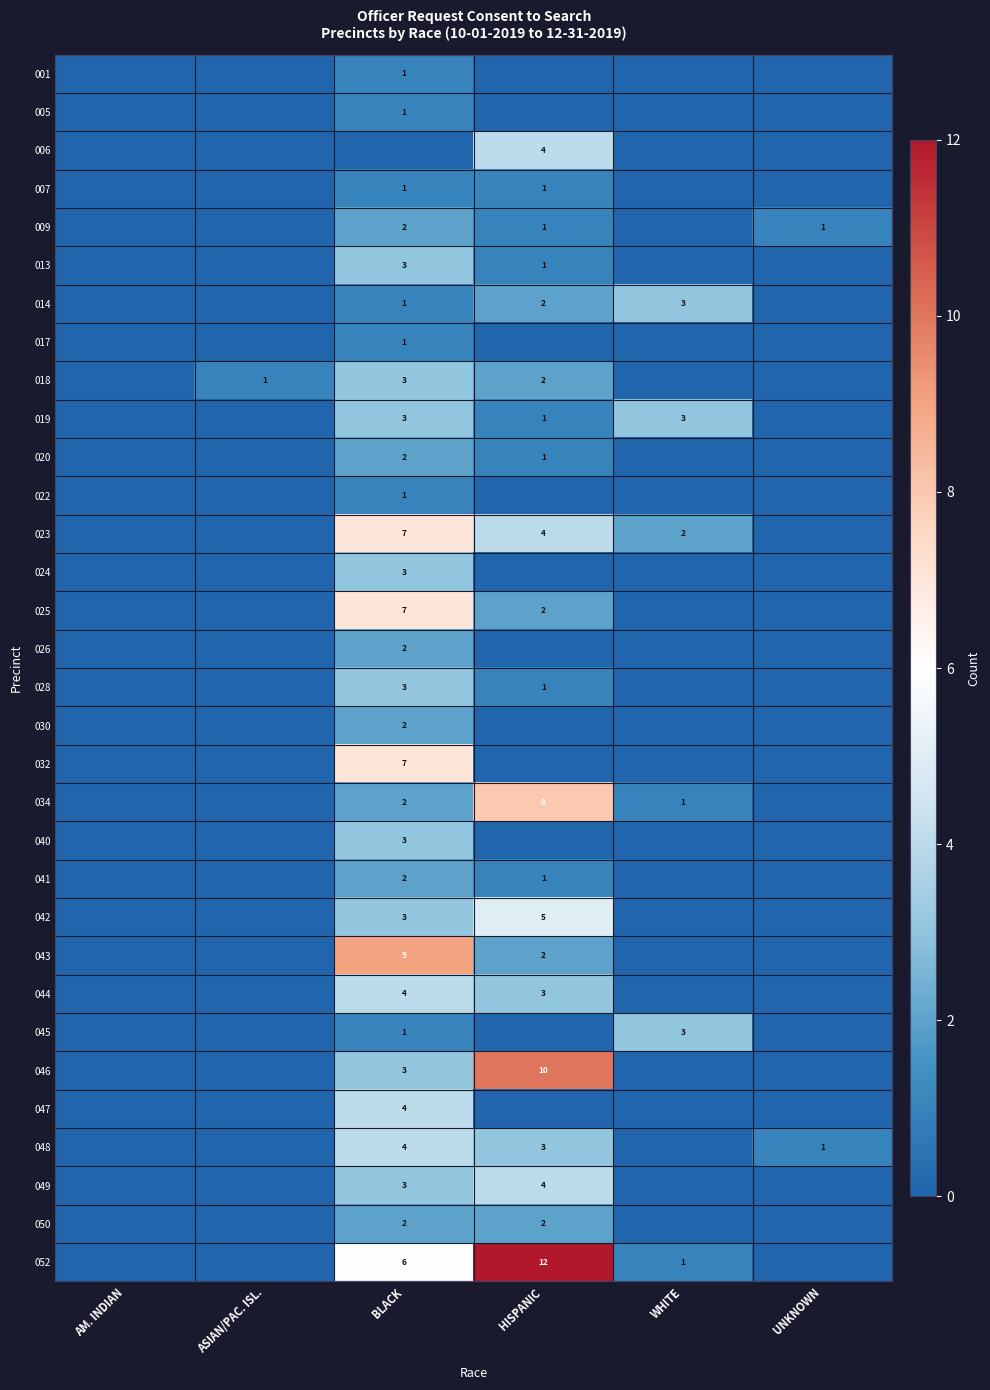

The value of 034 at BLACK is 4. True or false?

False